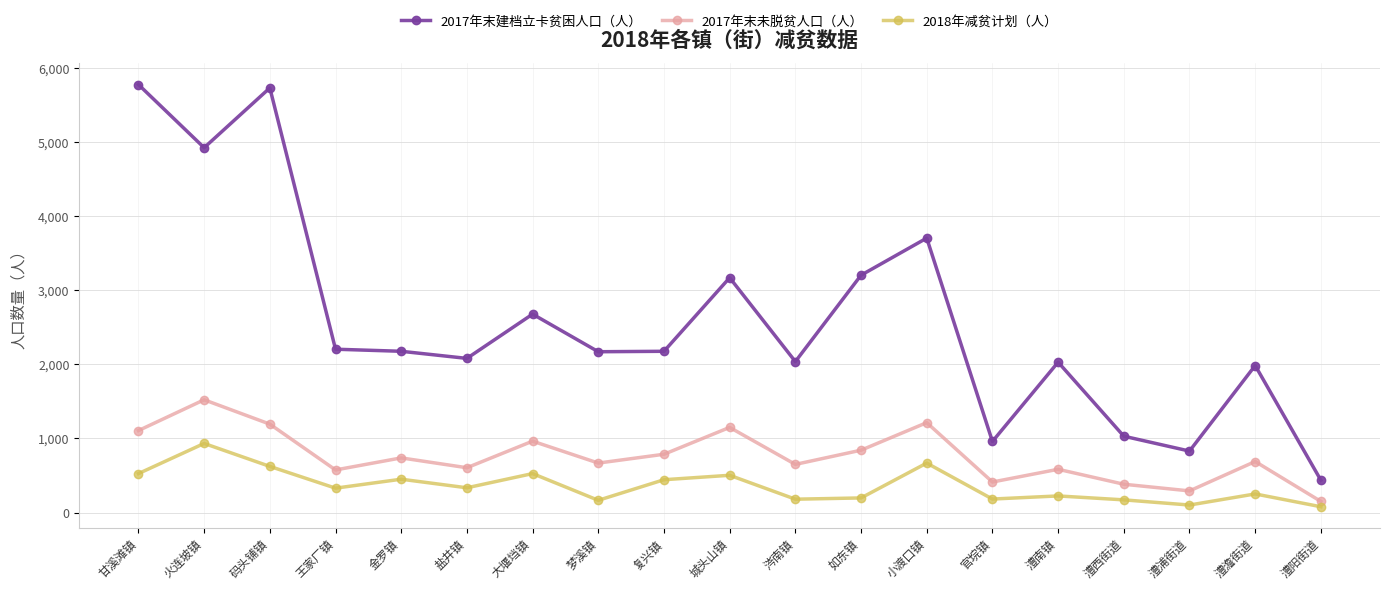

Read the 2017年末未脱贫人口（人） value at 澧浦街道, to the nearest 100.

300